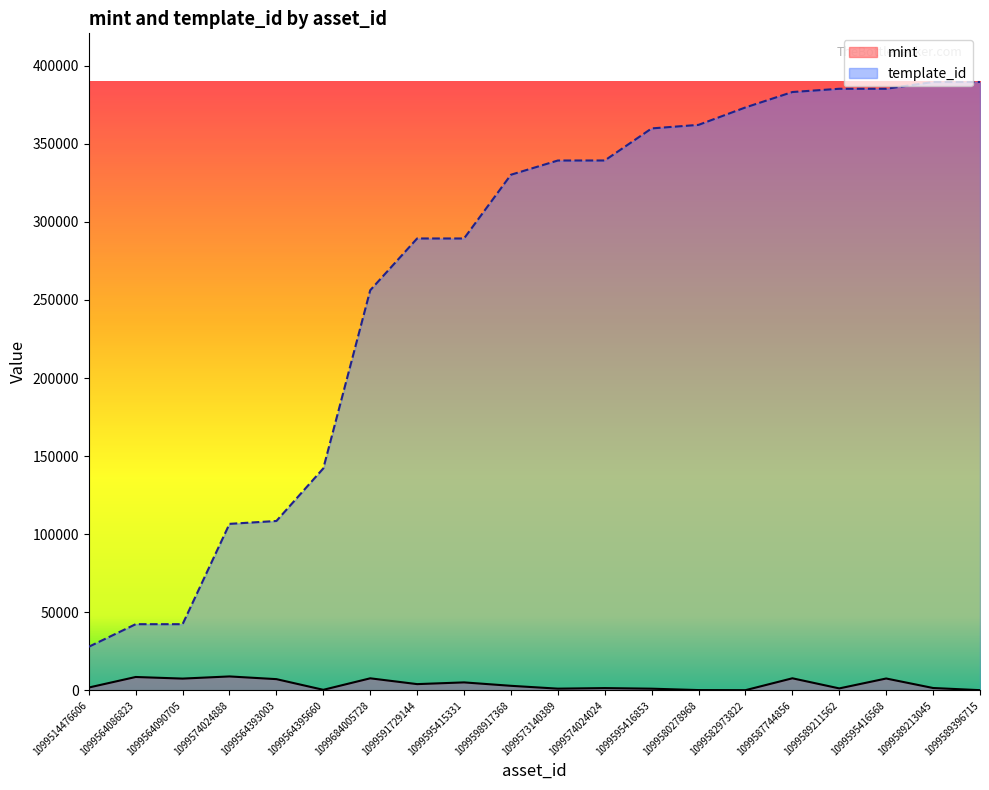

How many data points in template_id are above 339229?

9